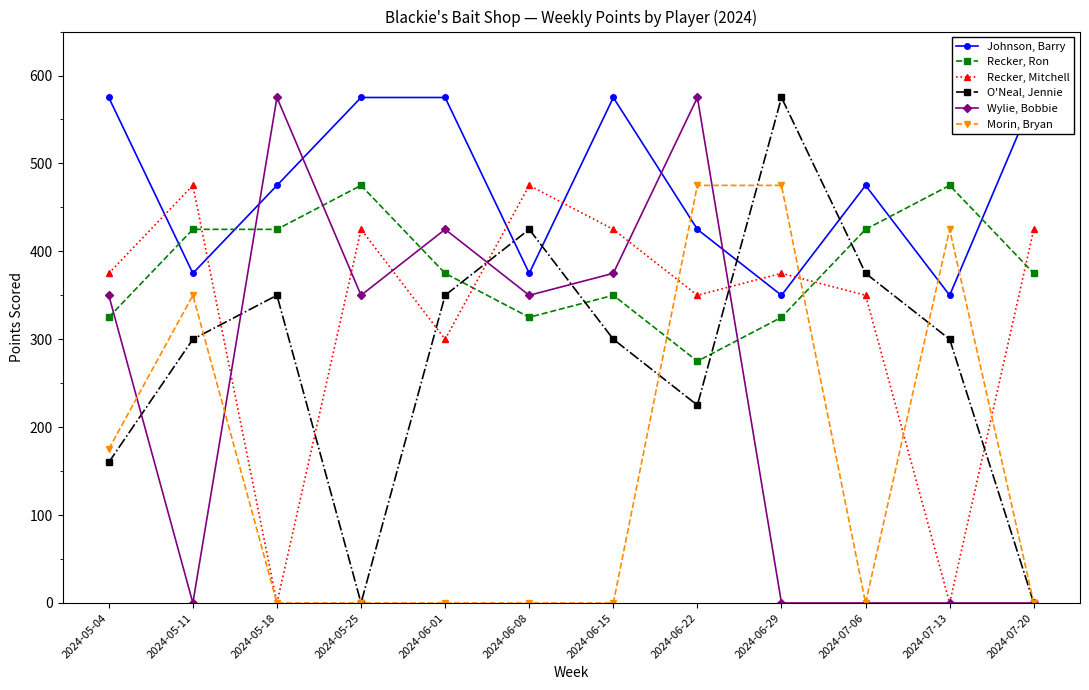

After their last crossing, which series has the higher values: O'Neal, Jennie or Recker, Mitchell?

Recker, Mitchell